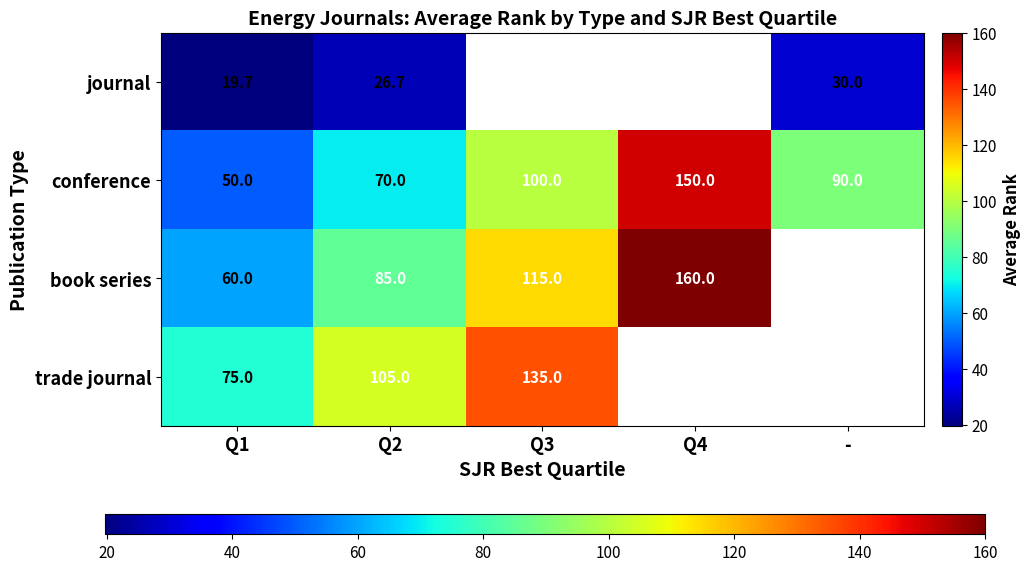

What is the smallest value displayed?

19.7